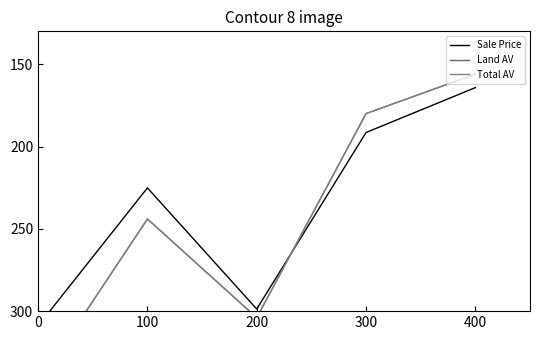

Reading left to right, what are all the values shown in this chart?

Sale Price: 0=309.0	100=225.1	200=298.7	300=191.5	400=164.2
Land AV: 0=344.0	100=244.0	200=304.0	300=180.0	400=156.0
Total AV: 0=344.0	100=244.0	200=304.0	300=180.0	400=156.0